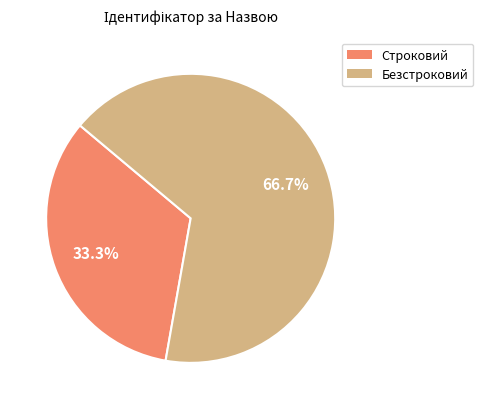

What percentage is the Строковий slice, to the nearest percent?

33%